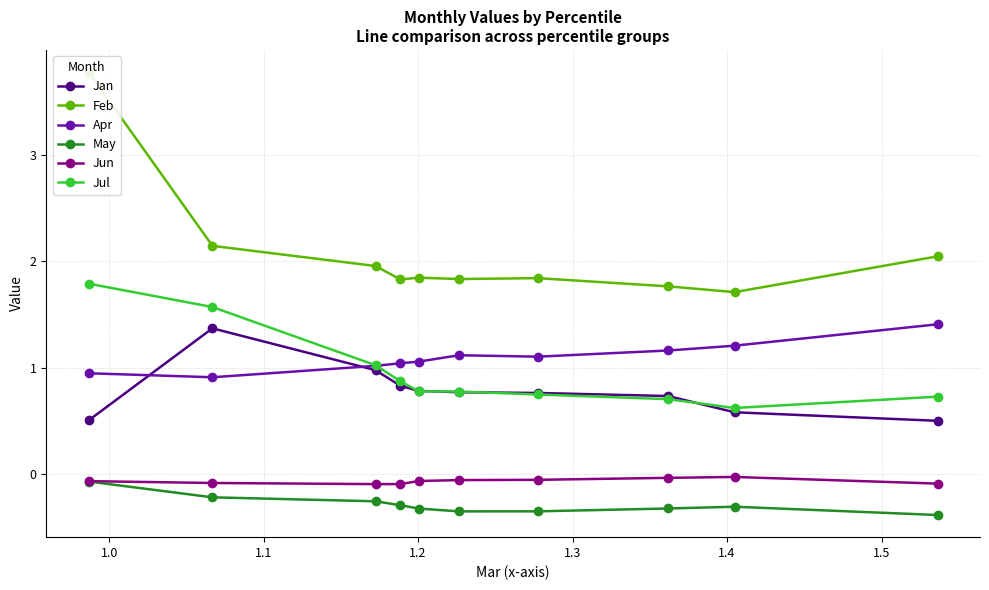

How many interior local valleys does the Apr series have?

2